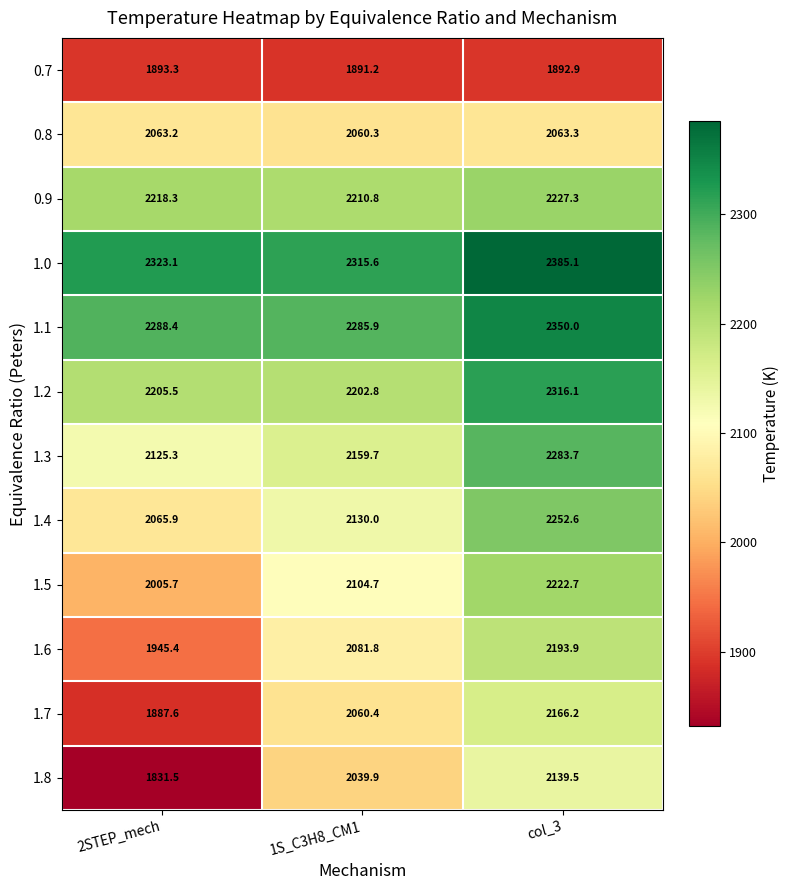

Which series has the widest spread of values?

1.8